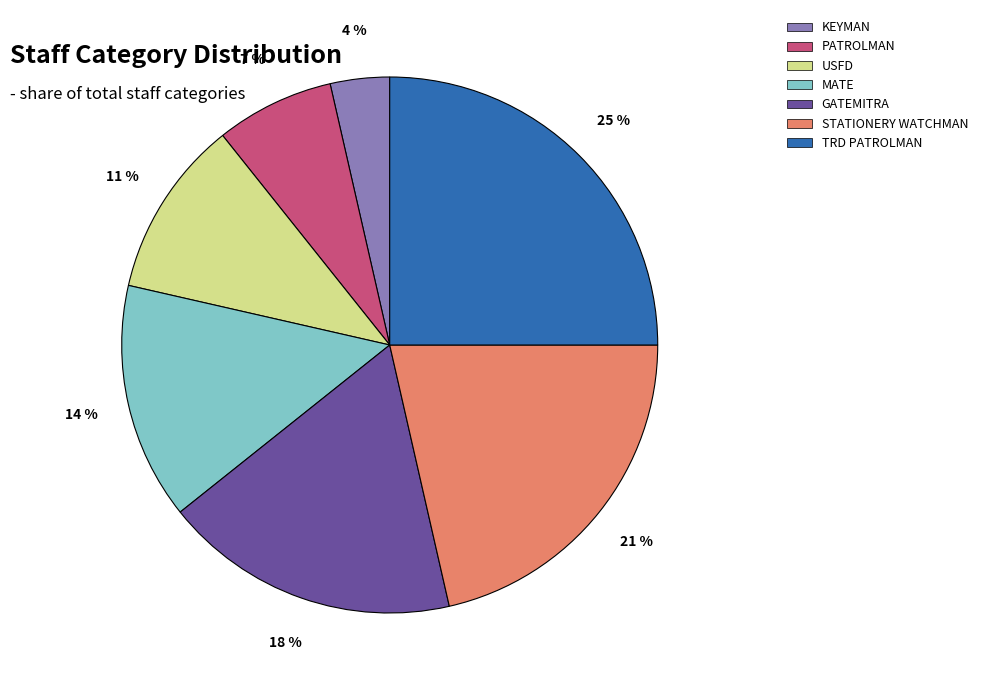

To the nearest percent, what is the difference between the largest and smallest slice percentages?

21%